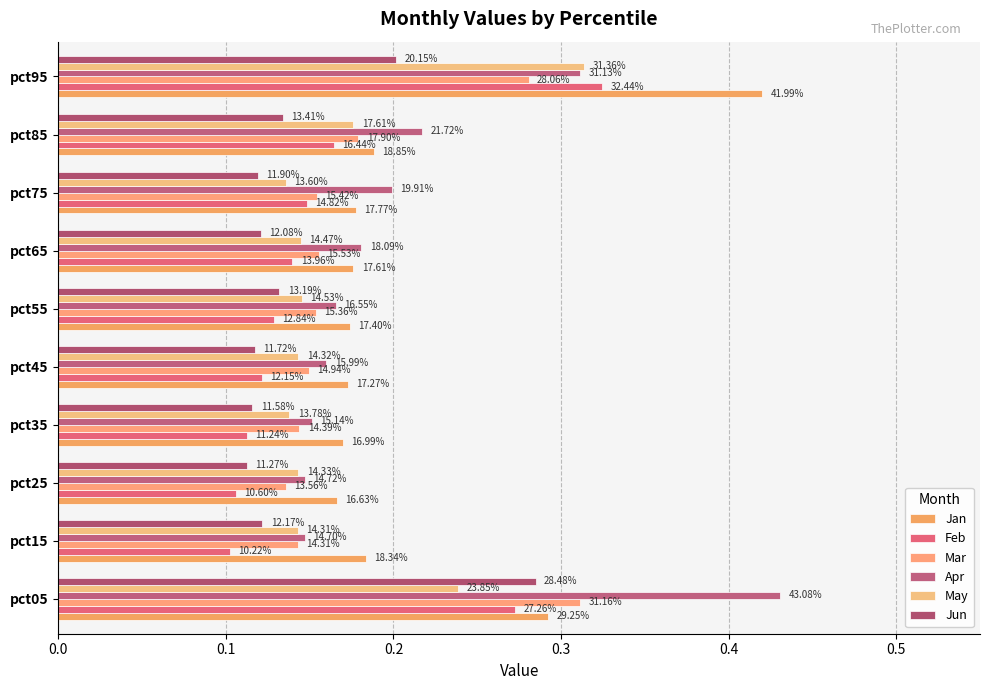

Reading right to left, list all the values displayed in this chart.

Jan: 0.4	0.2	0.2	0.2	0.2	0.2	0.2	0.2	0.2	0.3
Feb: 0.3	0.2	0.1	0.1	0.1	0.1	0.1	0.1	0.1	0.3
Mar: 0.3	0.2	0.2	0.2	0.2	0.1	0.1	0.1	0.1	0.3
Apr: 0.3	0.2	0.2	0.2	0.2	0.2	0.2	0.1	0.1	0.4
May: 0.3	0.2	0.1	0.1	0.1	0.1	0.1	0.1	0.1	0.2
Jun: 0.2	0.1	0.1	0.1	0.1	0.1	0.1	0.1	0.1	0.3